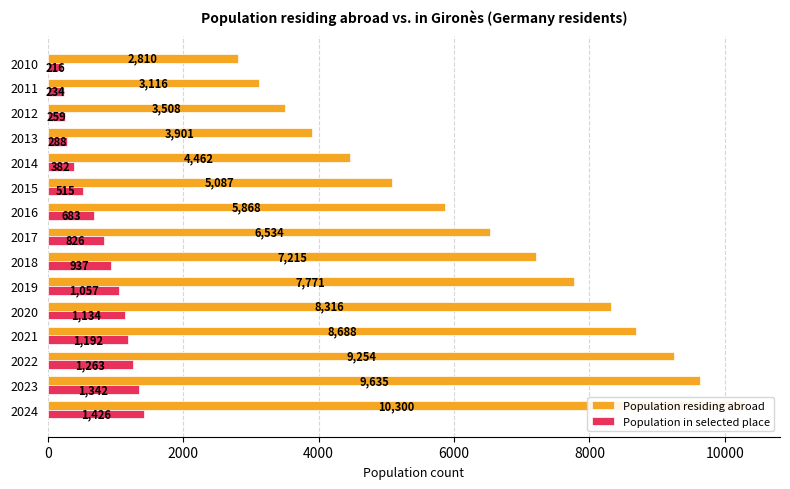

Are the bars horizontal?

Yes